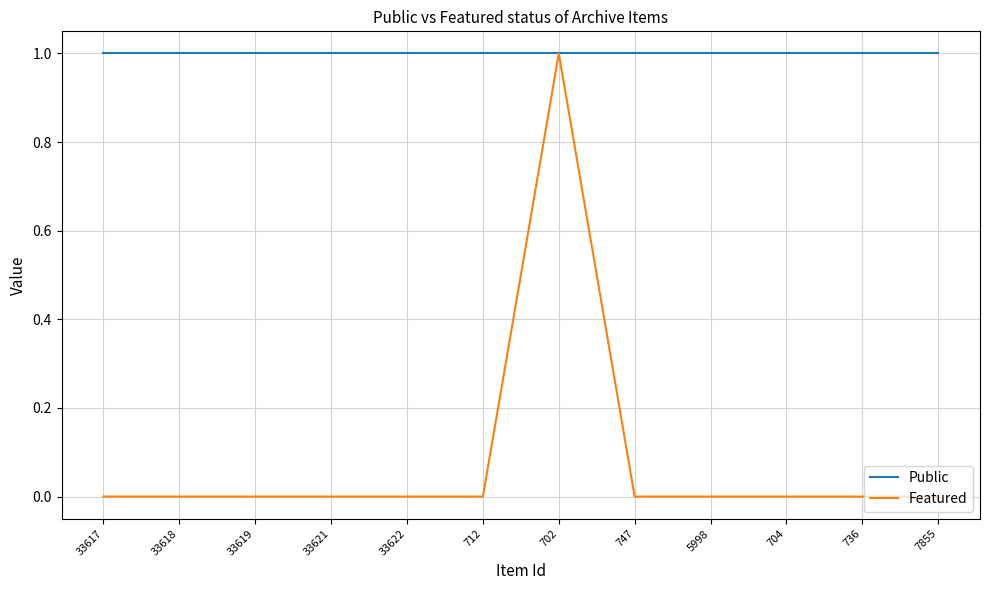

Which series has the widest spread of values?

Featured